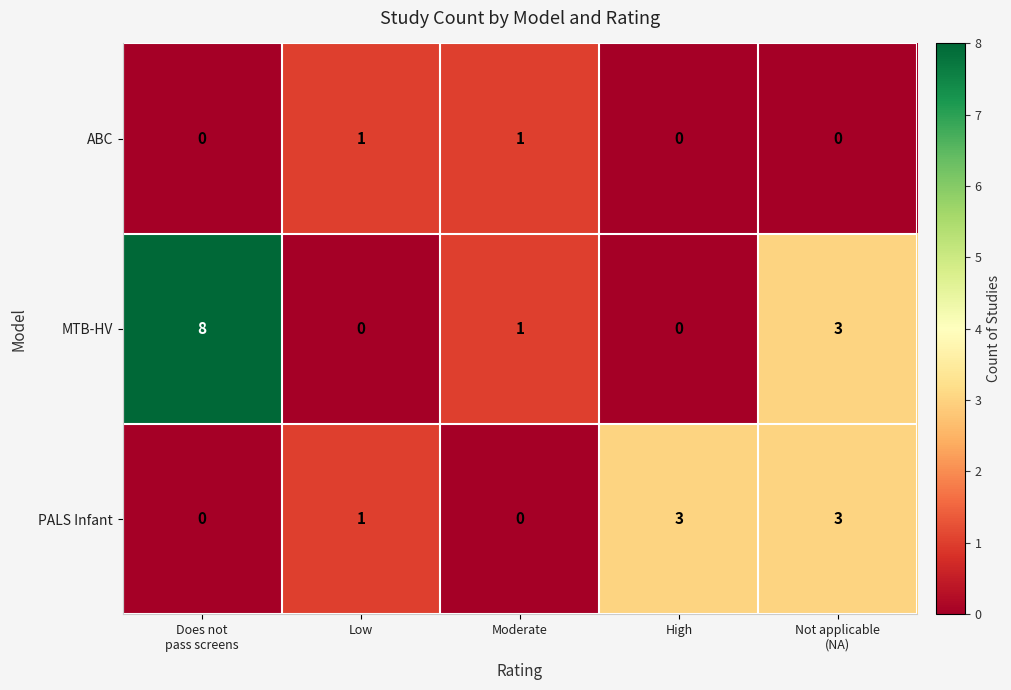

How many data points in MTB-HV are less than 1?

2